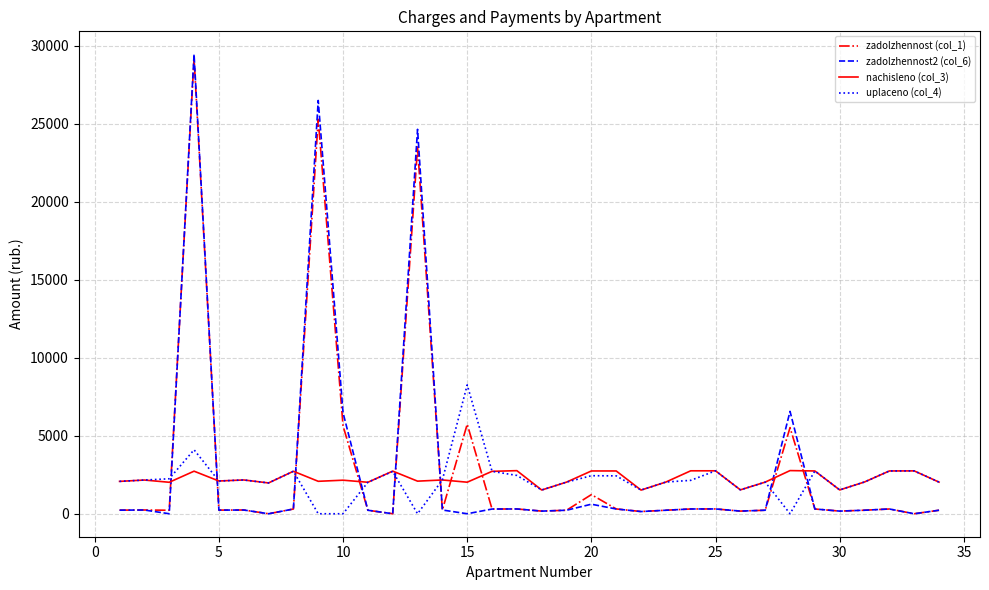

Which series ends up on top after the final intersection of zadolzhennost2 (col_6) and nachisleno (col_3)?

nachisleno (col_3)